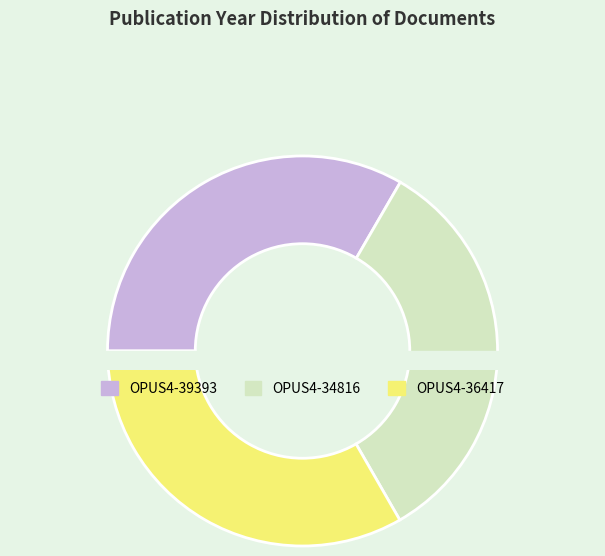

The OPUS4-39393 slice represents 33% of the pie. True or false?

True